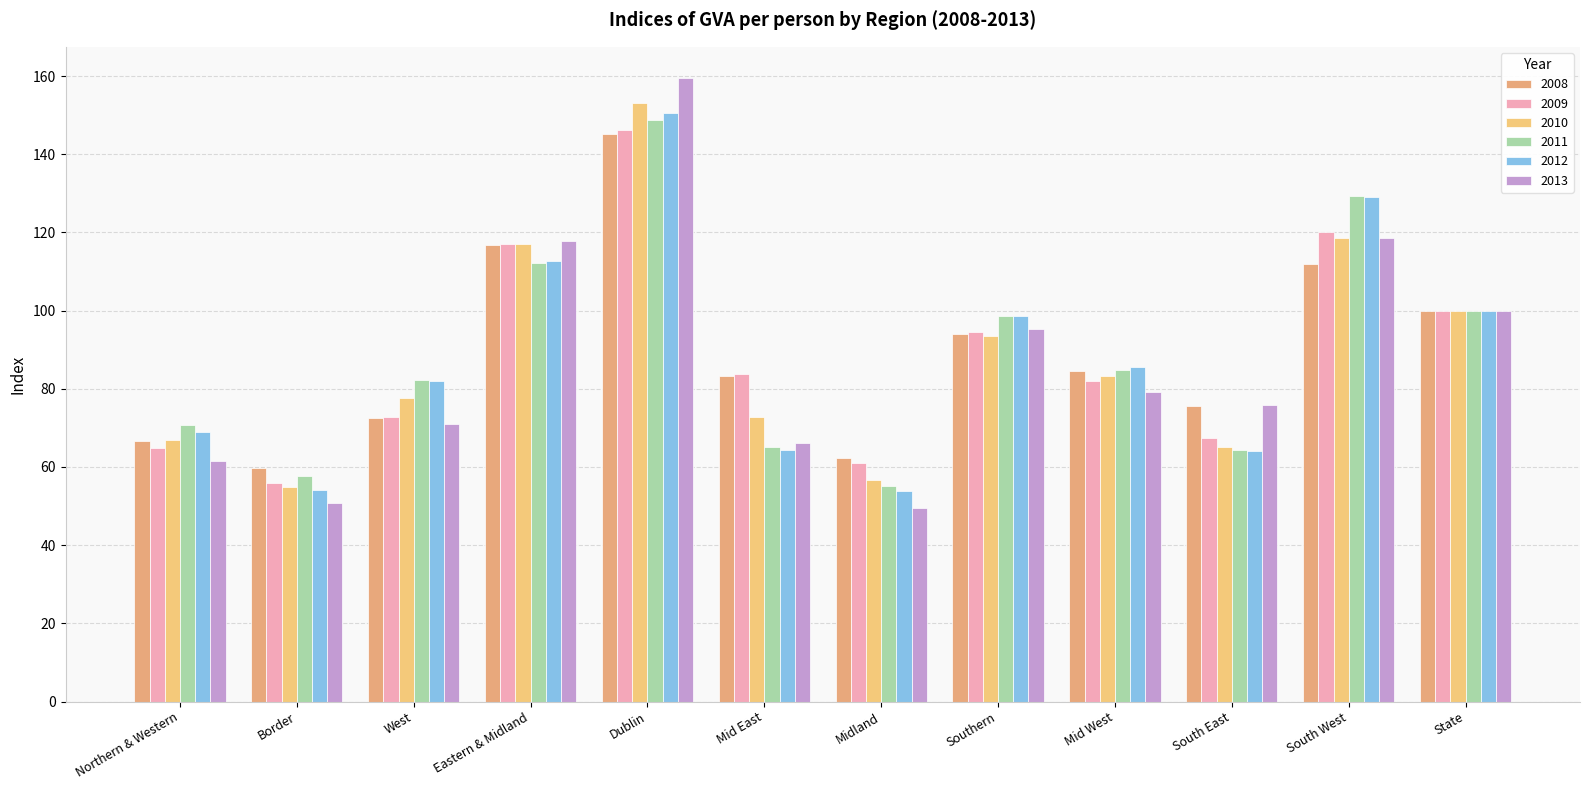

What is the value of the 2011 bar at the 12th from the left?

100.0